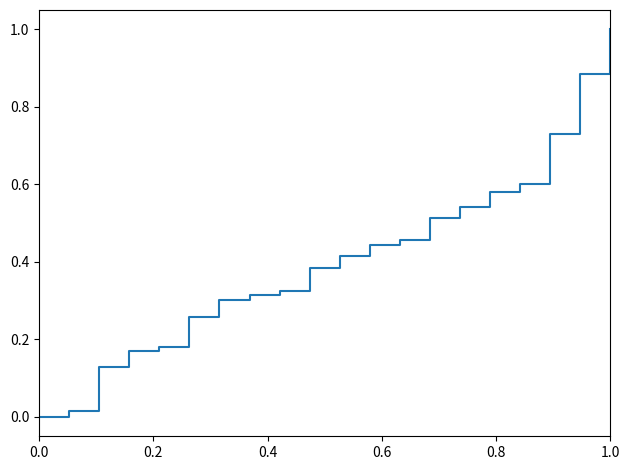

What is the difference between the maximum and minimum values?

1.0